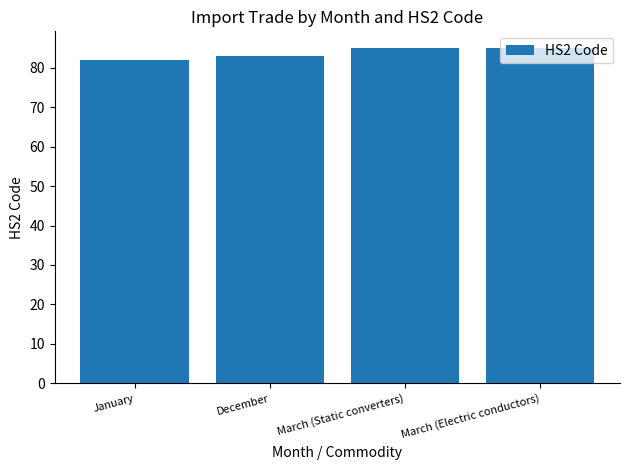

Approximately how many times larger is the value at March (Electric conductors) compared to January?

1.0